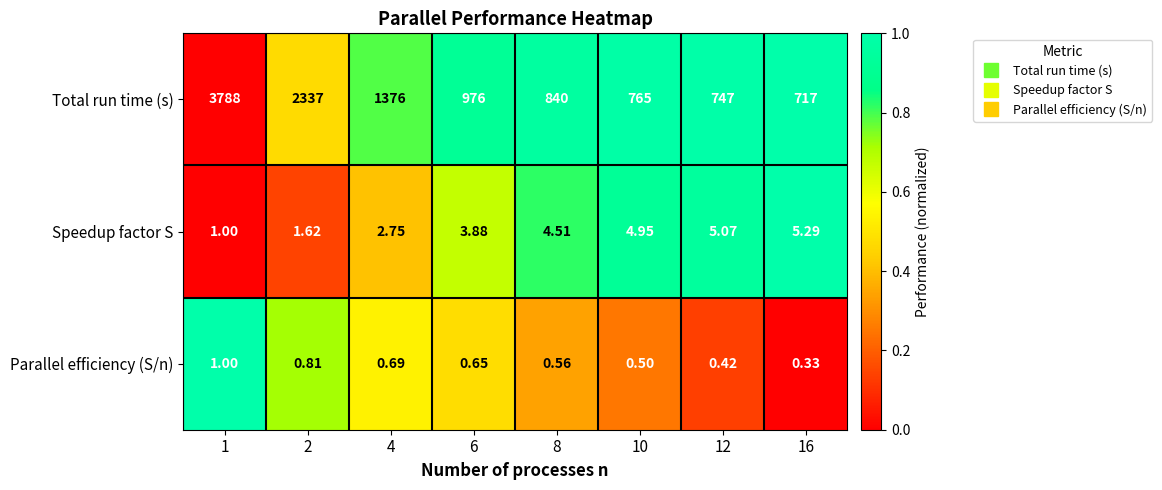

Which series has the largest range (max minus min)?

Total run time (s)